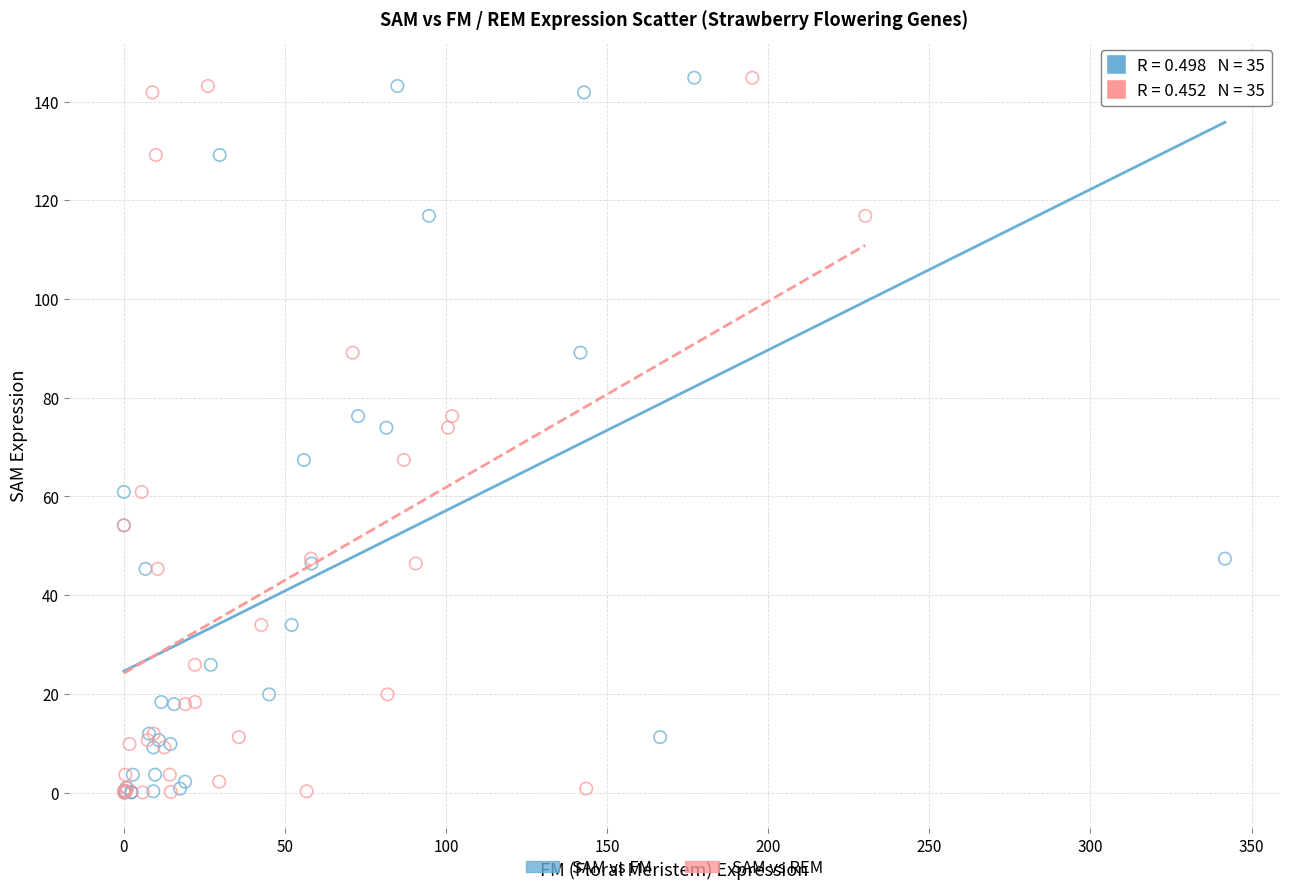

What are all the series names shown in the legend?

SAM vs FM, SAM vs REM